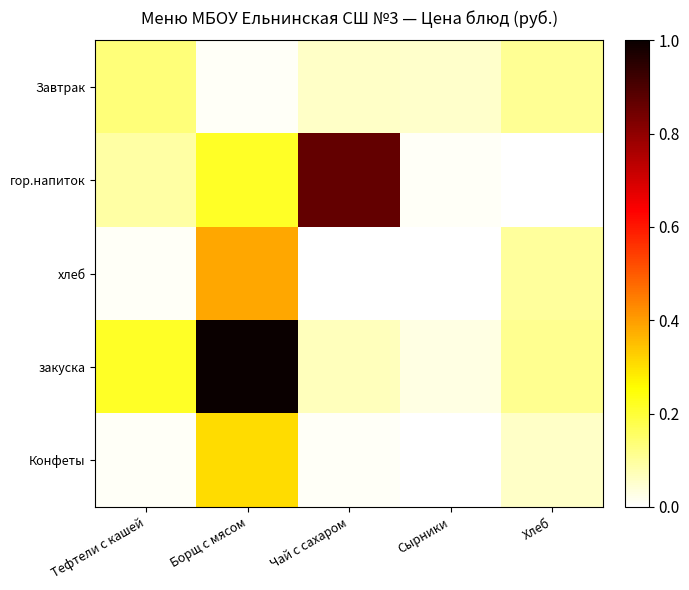

List the series in order of their peak value, lowest first.

Завтрак, Конфеты, хлеб, гор.напиток, закуска